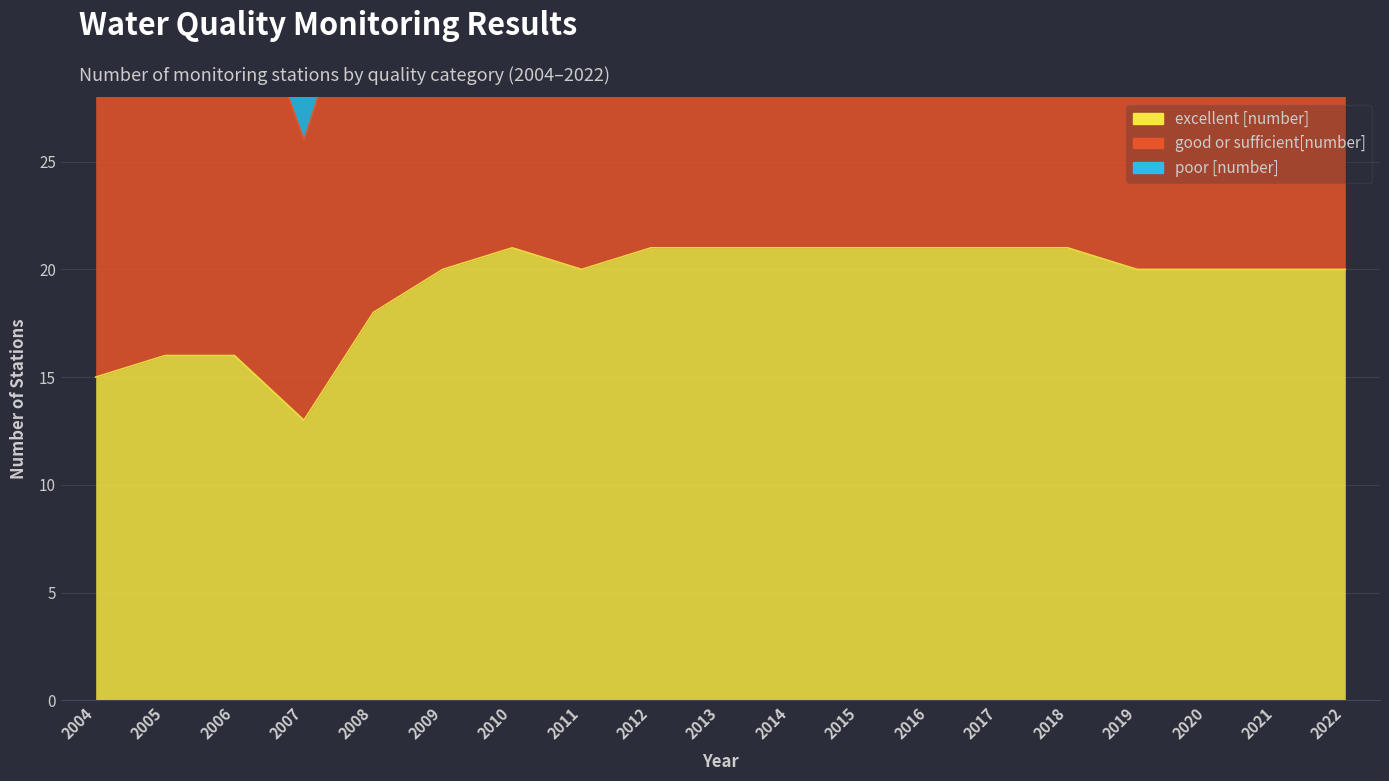

What is the greatest value displayed?

42